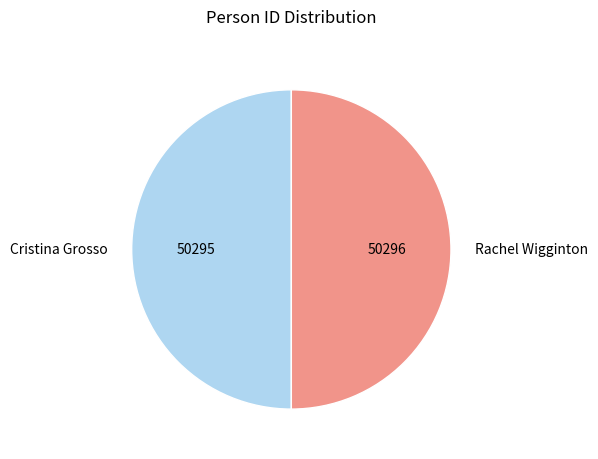

The Rachel Wigginton slice represents 50% of the pie. True or false?

True